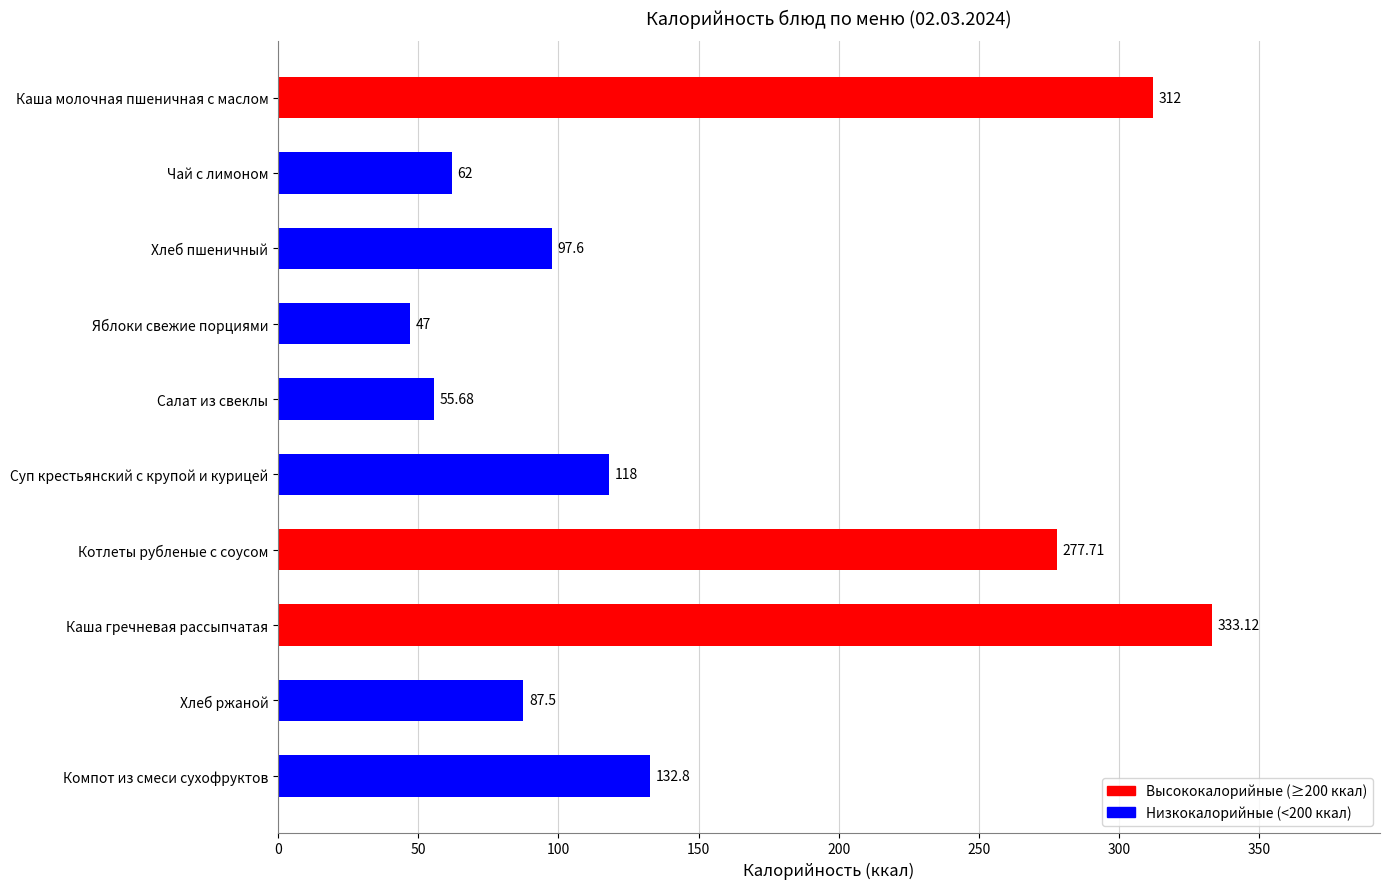

What is the smallest value displayed?

47.0